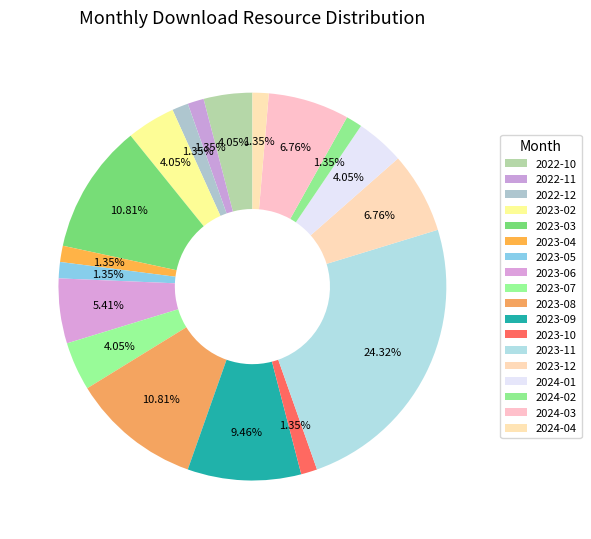

What percentage is the 2023-03 slice, to the nearest percent?

11%